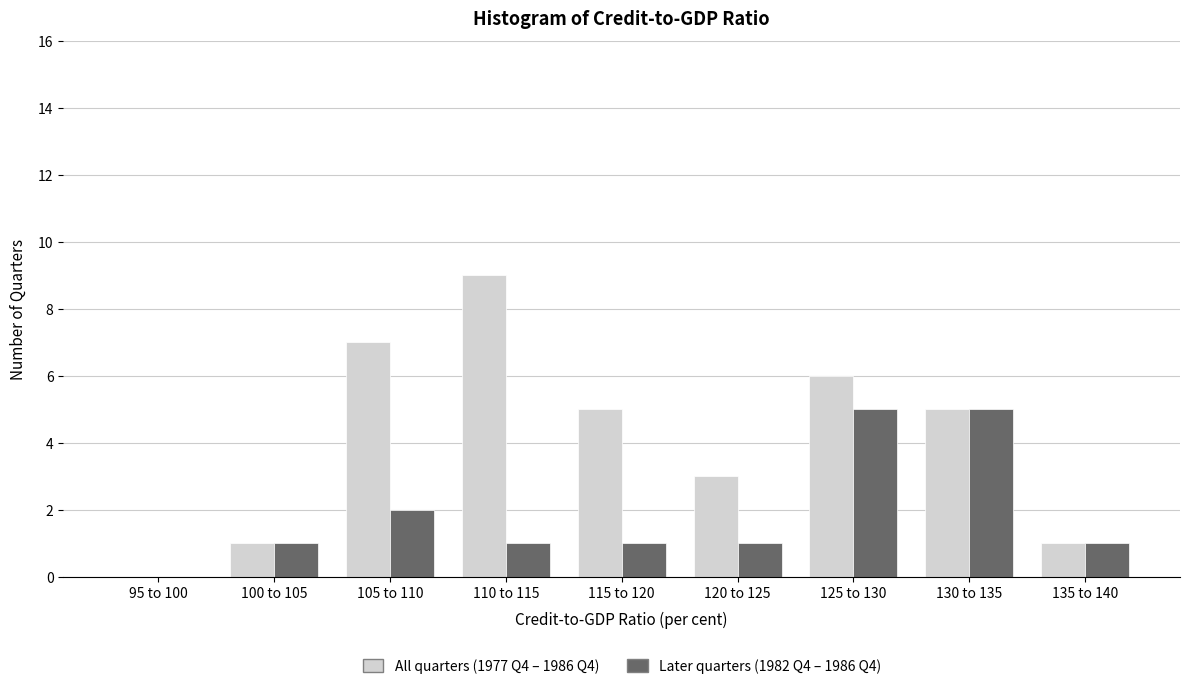

What is the maximum value shown in the chart?

9